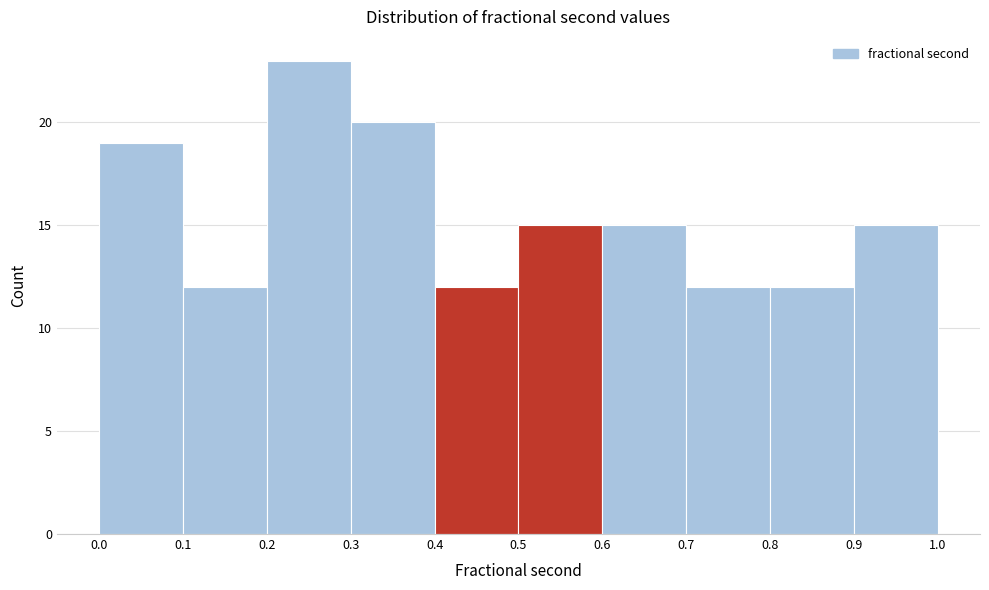

What is the height of the bar covering 0.9 to 1.0 on the x-axis? The values are not printed on the chart, so give them approximately, as read against the axis.

15